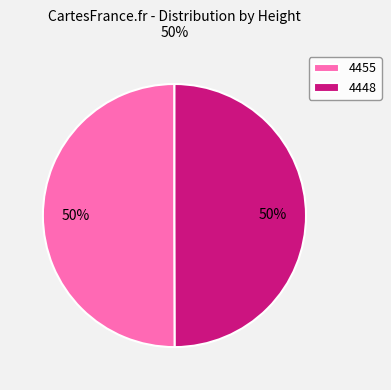

Is the sum of 4455 and 4448 greater than half?

Yes